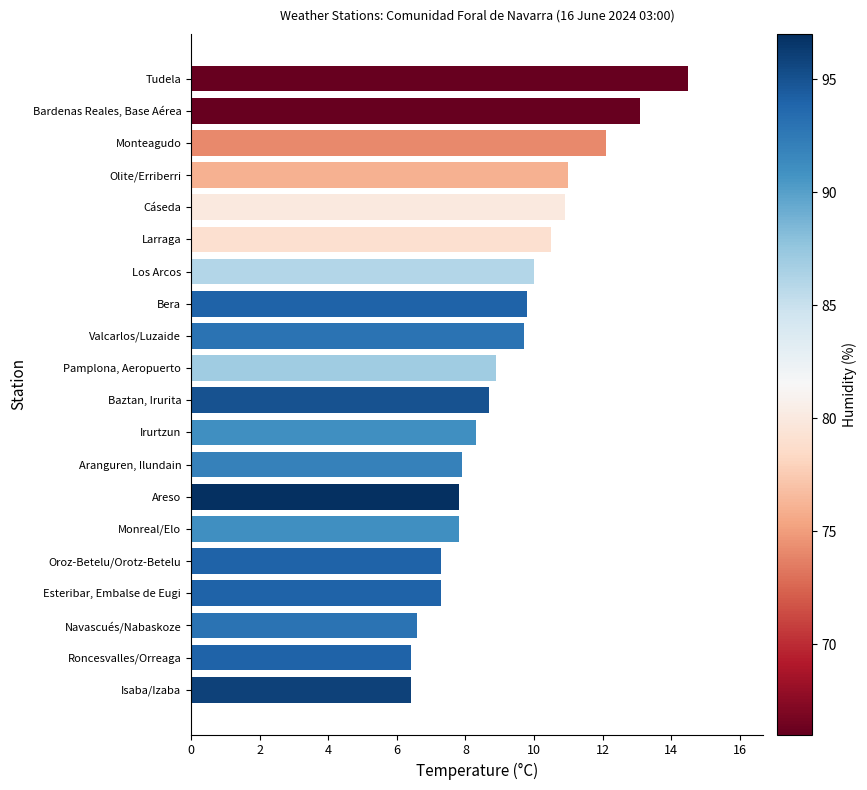

Where is the data nearest to the value 10?

Los Arcos